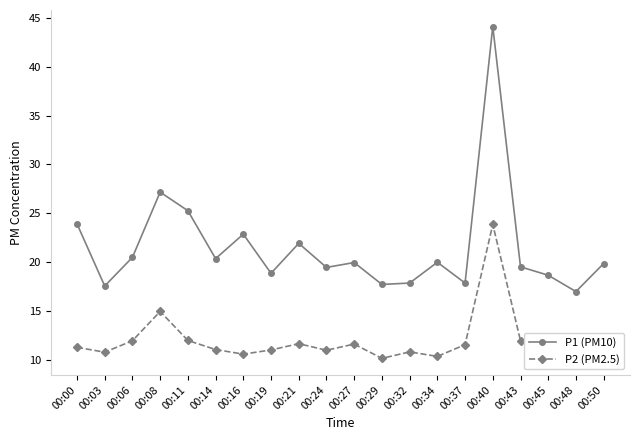

What is the total value across all series at 00:14?

31.4